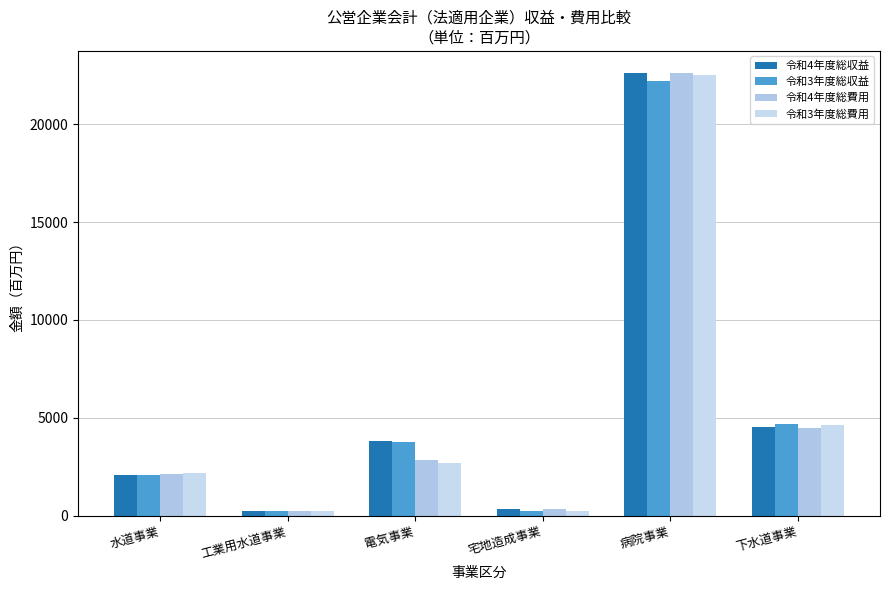

The value of 令和3年度総収益 at 工業用水道事業 is 314. True or false?

False